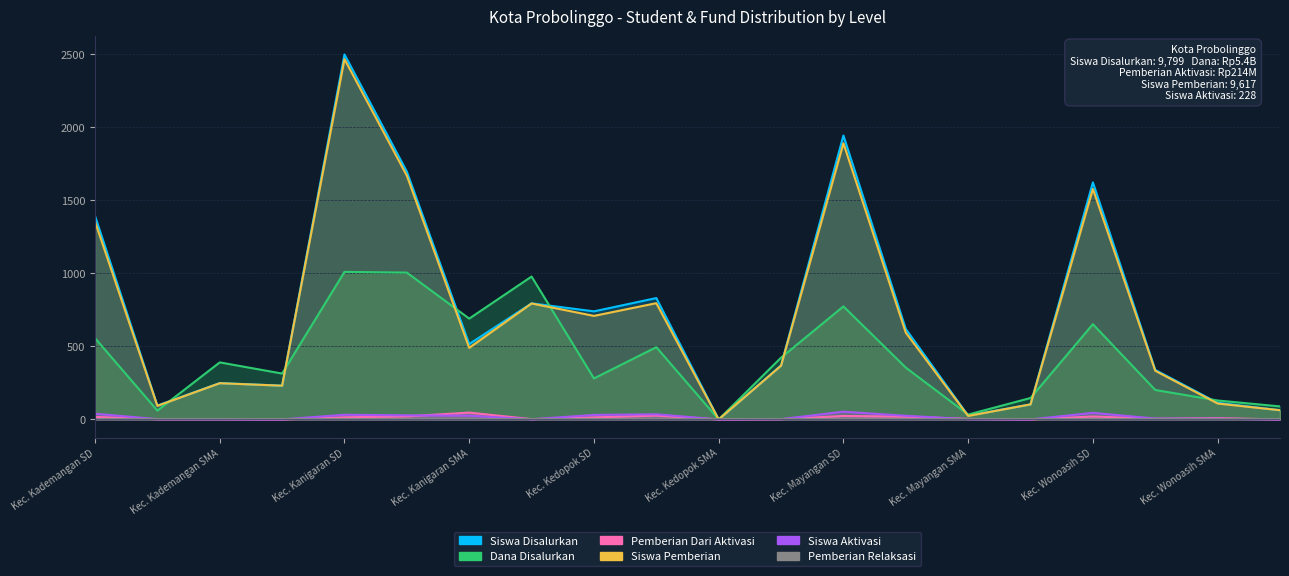

What is the difference between the maximum and second lowest values in the Siswa Aktivasi series?

53.0